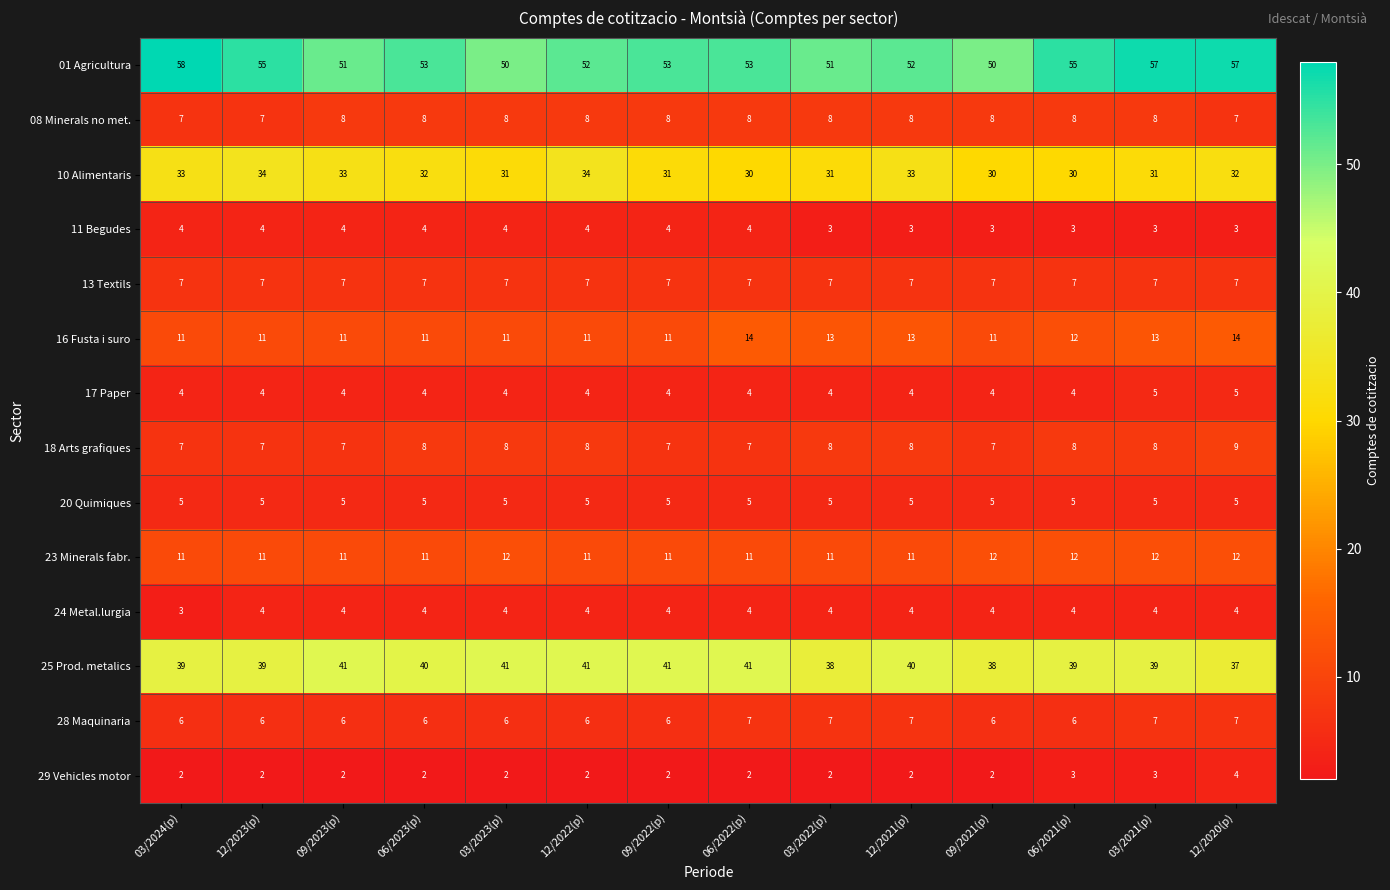

At which label does 01 Agricultura first exceed 53?

03/2024(p)